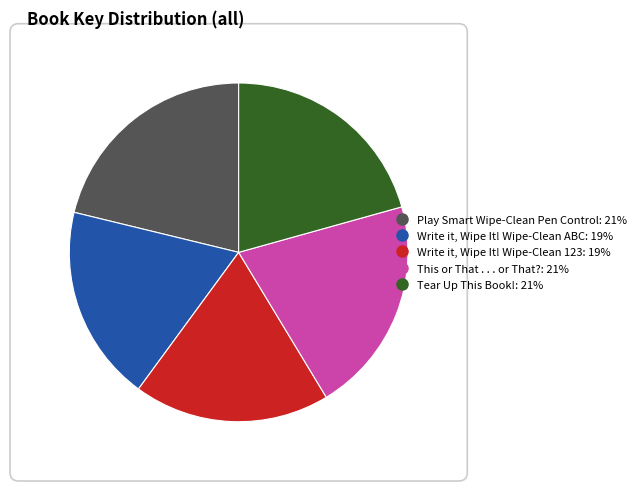

The Play Smart Wipe-Clean Pen Control slice represents 12% of the pie. True or false?

False